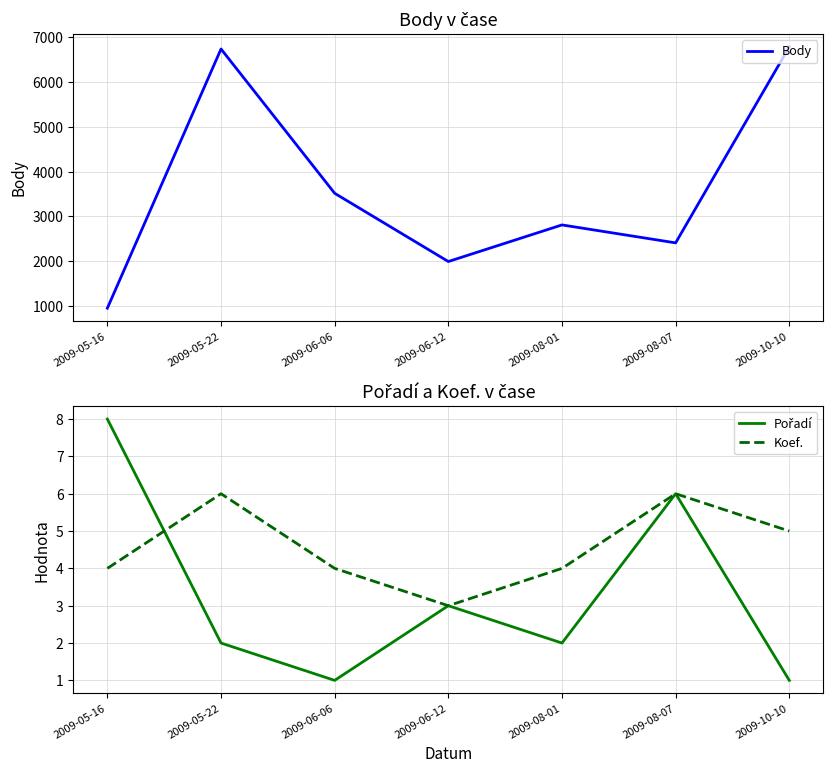

How many data points in Body are above 2812?

3